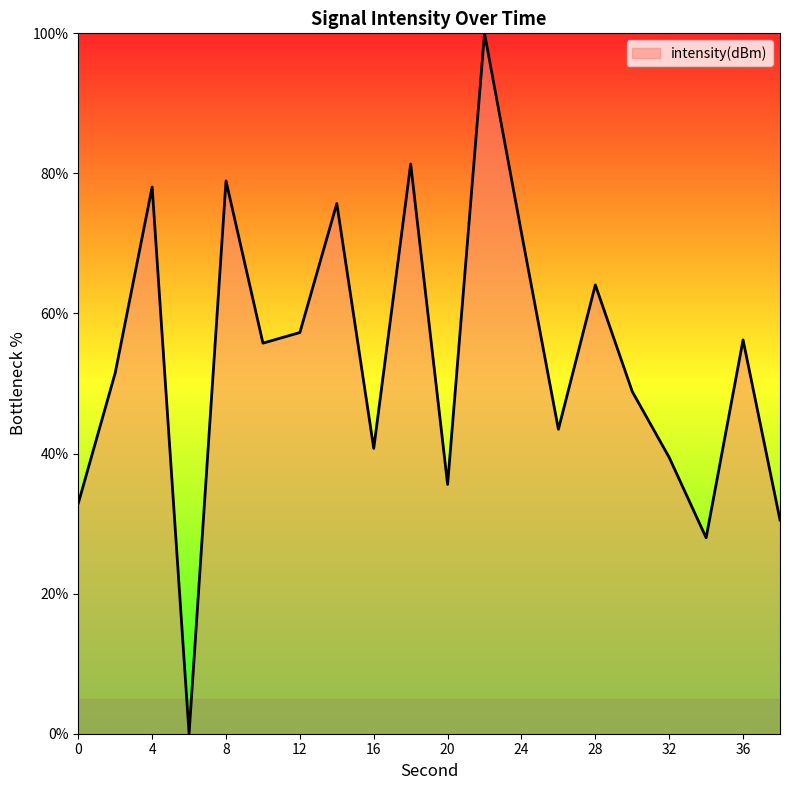

How many values are below 55?

10